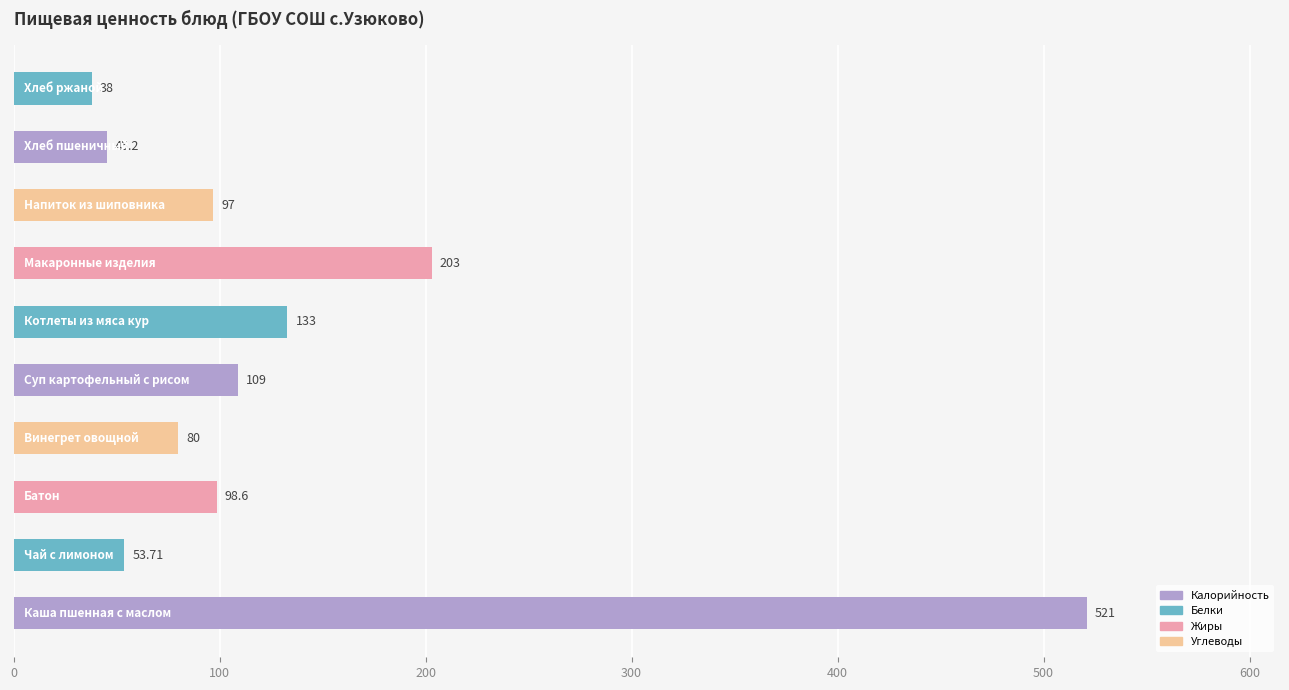

What is the average value?

137.9